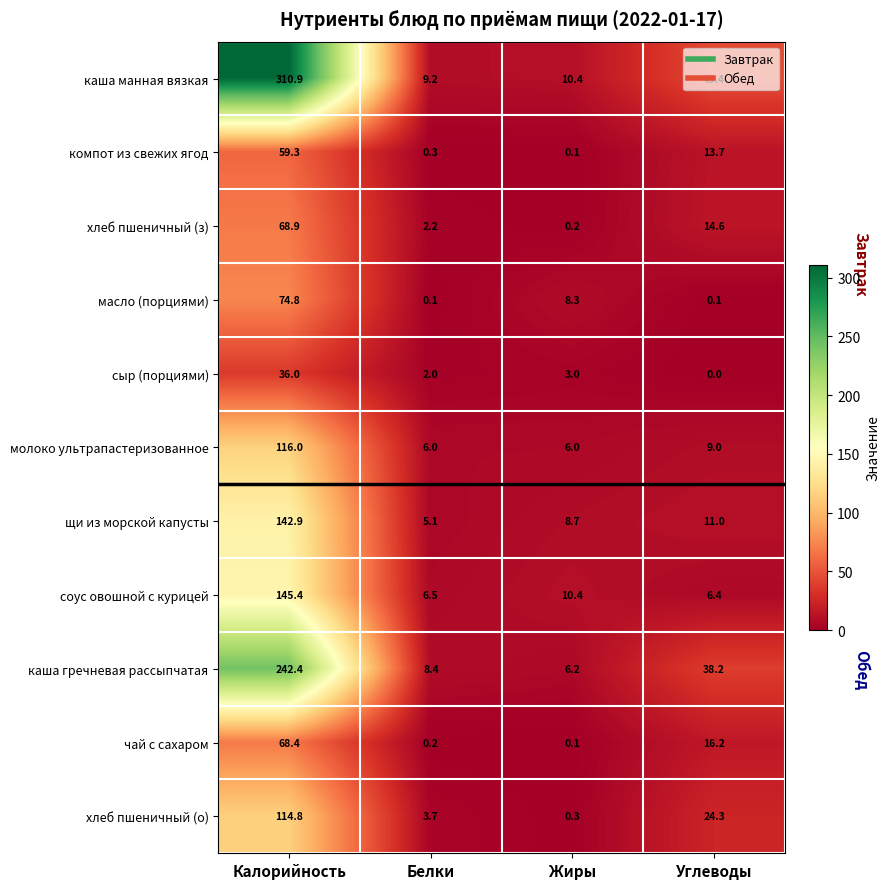

Which series has the largest range (max minus min)?

каша манная вязкая